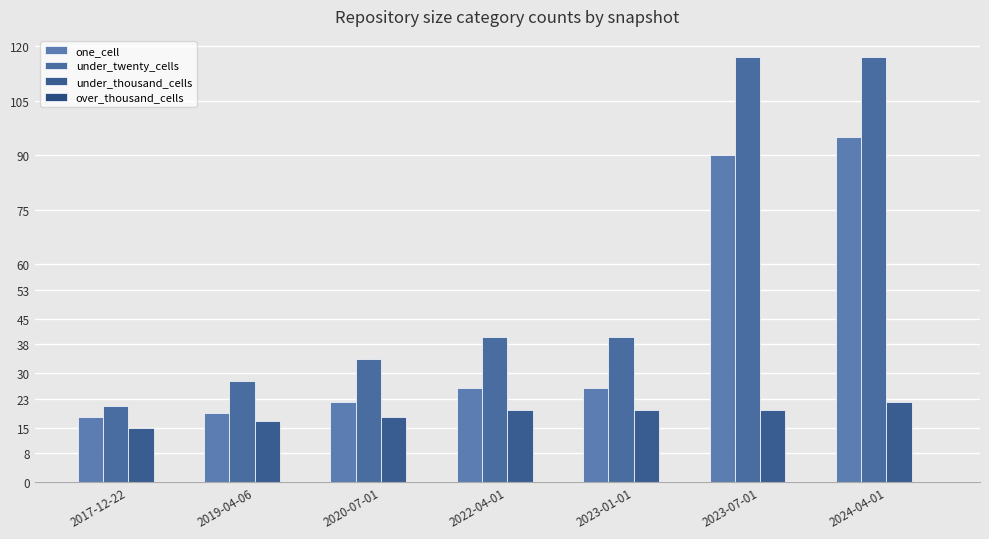

What is the difference between the maximum and minimum values in the under_twenty_cells series?

96